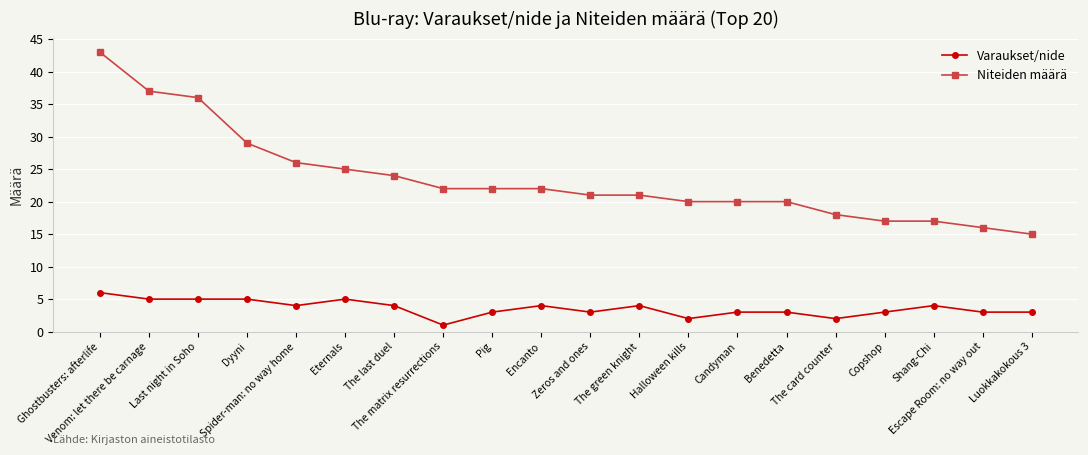

Which series has the largest total across all categories?

Niteiden määrä